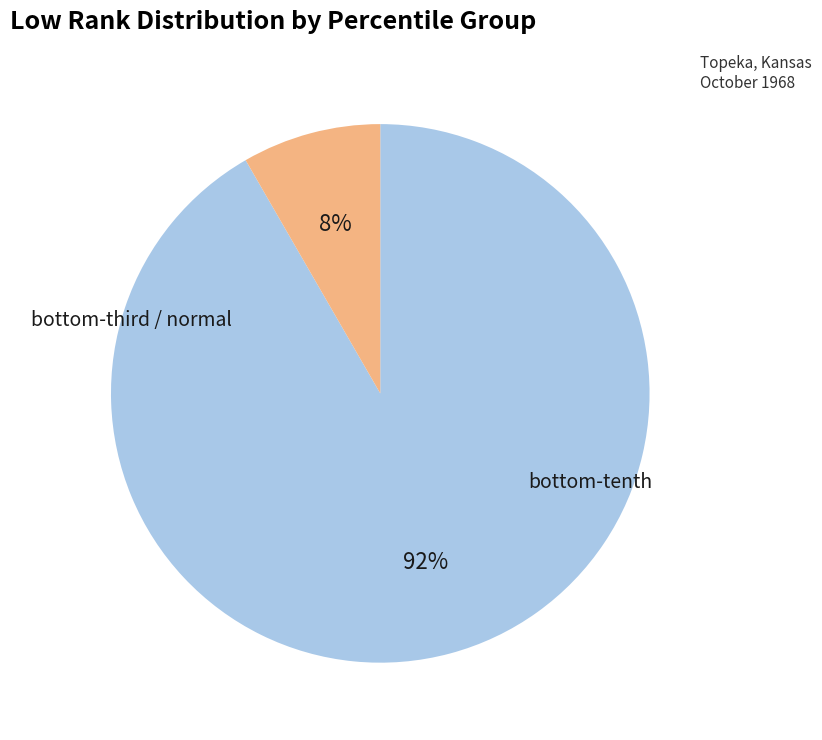

How many segments does this pie chart have?

2